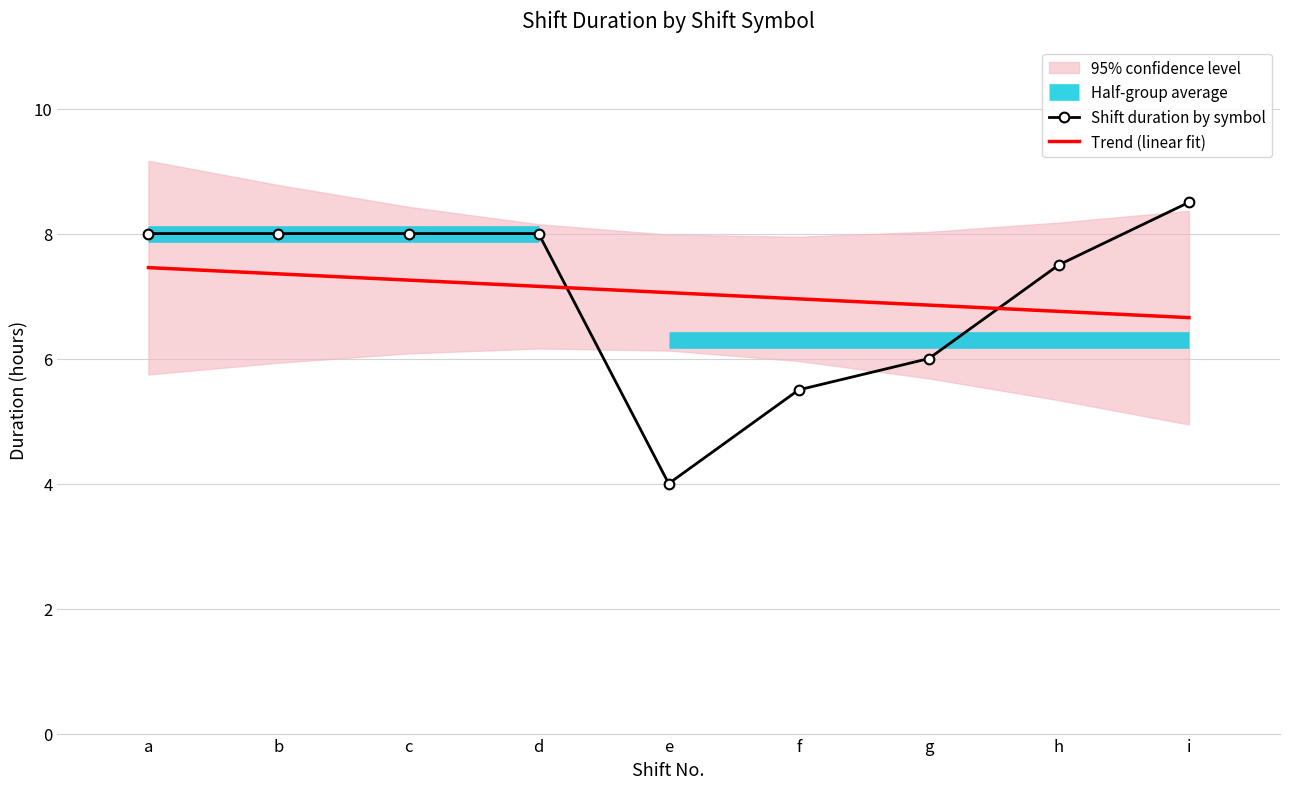

Reading left to right, what are all the values shown in this chart?

8.0	8.0	8.0	8.0	4.0	5.5	6.0	7.5	8.5